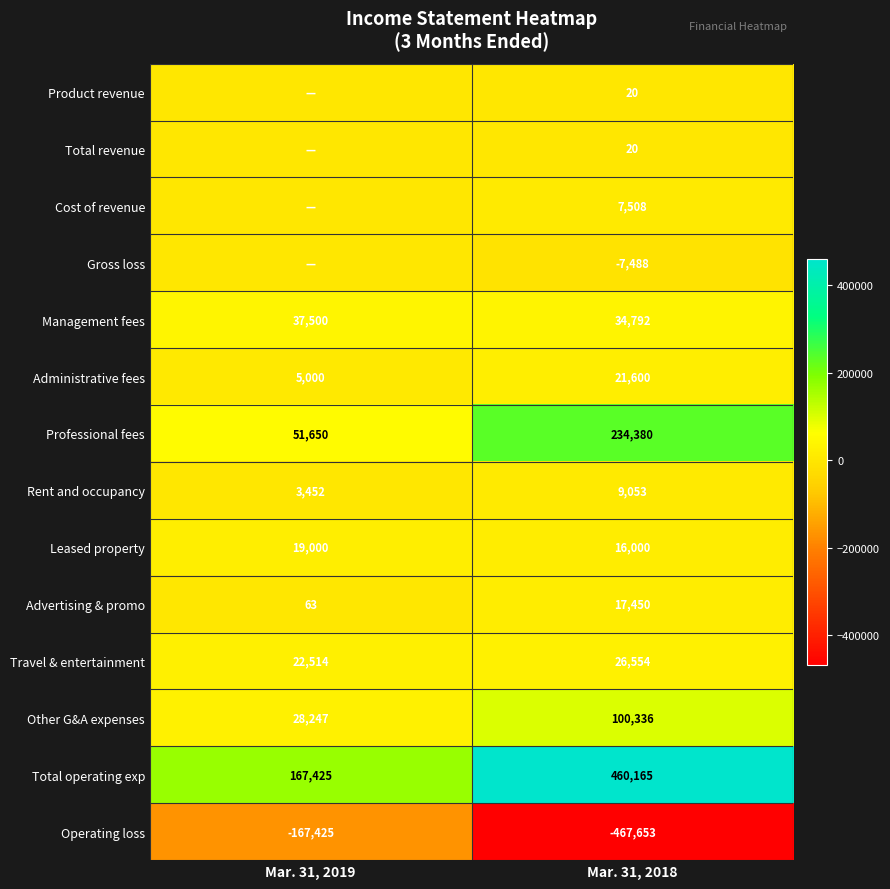

At which label is Rent and occupancy closest to 6252?

Mar. 31, 2019